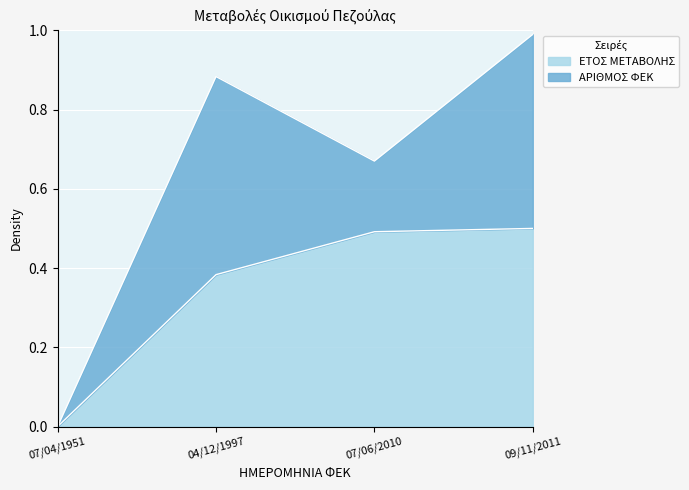

List the labels in order of value, largest first.

09/11/2011, 07/06/2010, 04/12/1997, 07/04/1951